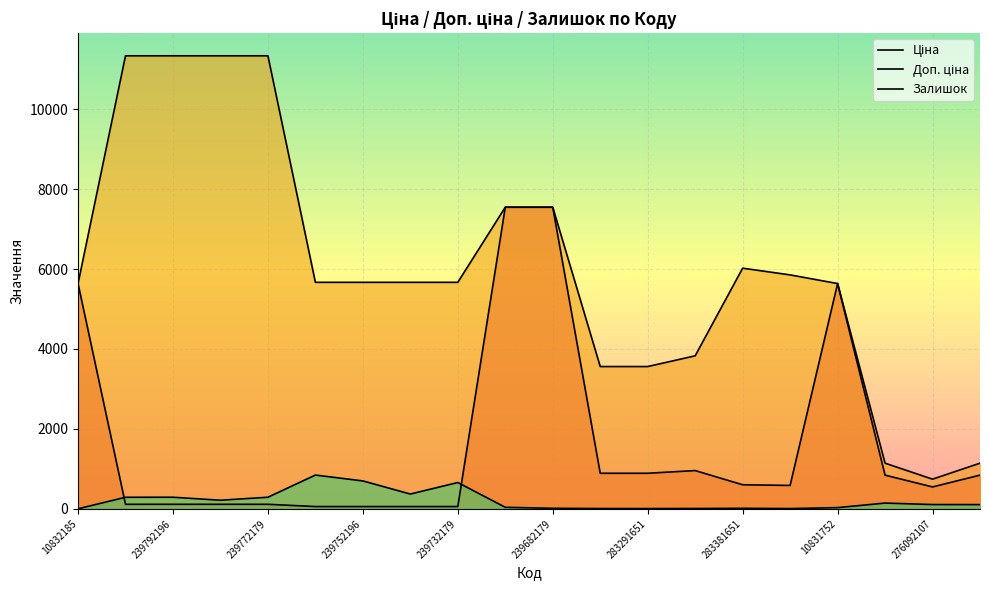

True or false: Доп. ціна has a value of 288.4 at 276092107.

False